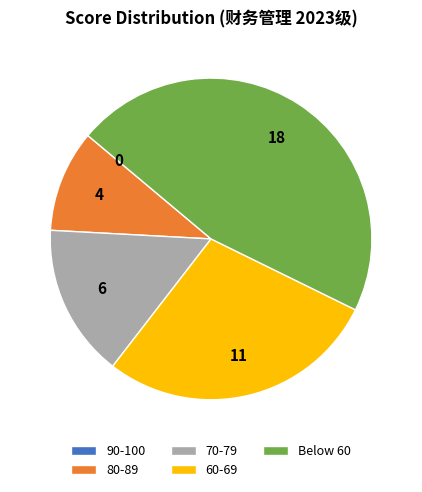

Does 70-79 account for over 50% of the chart?

No